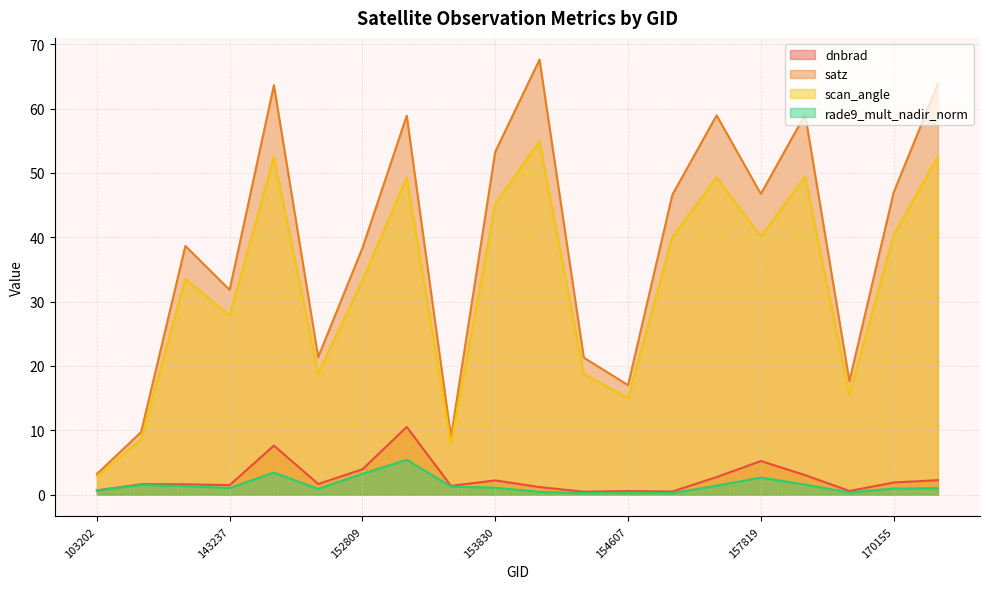

True or false: scan_angle has more than 2 interior local peaks.

True